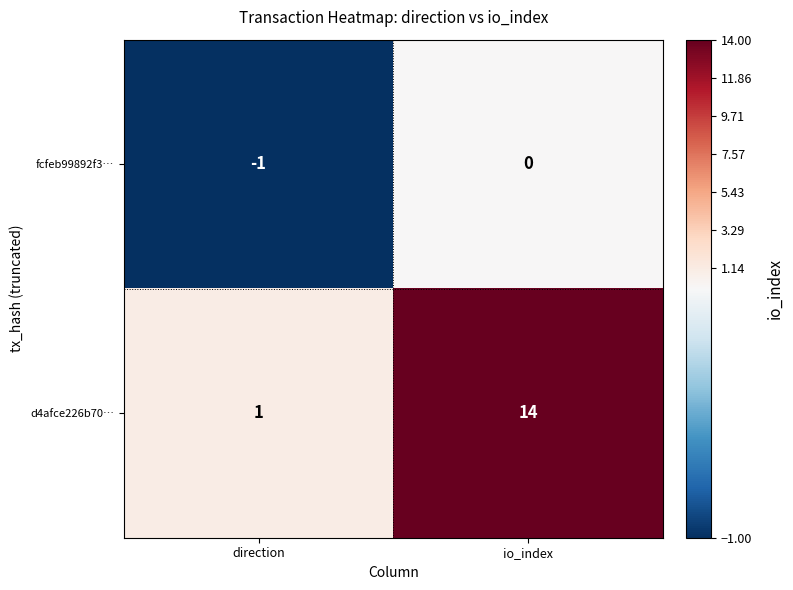

What is the difference between the d4afce226b70… values at direction and io_index?

13